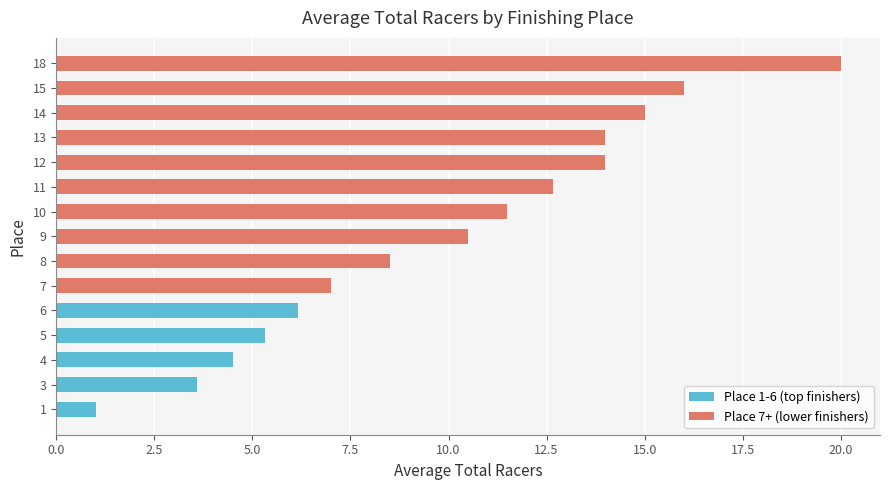

True or false: the data shows 14.0 at 13.

True